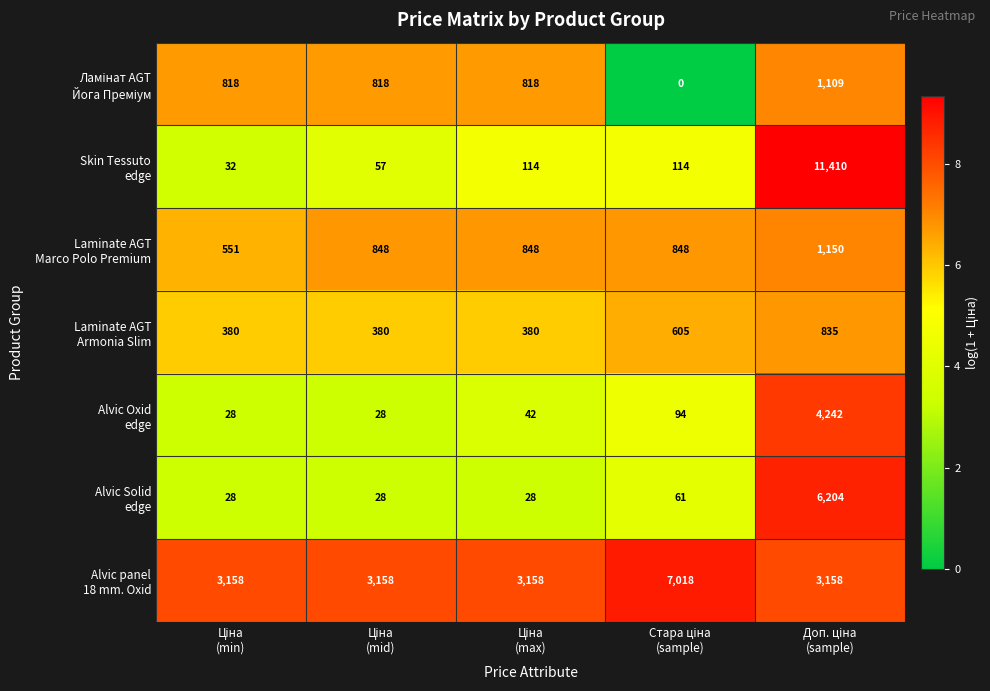

At how many categories does at least one series exceed 4?

5